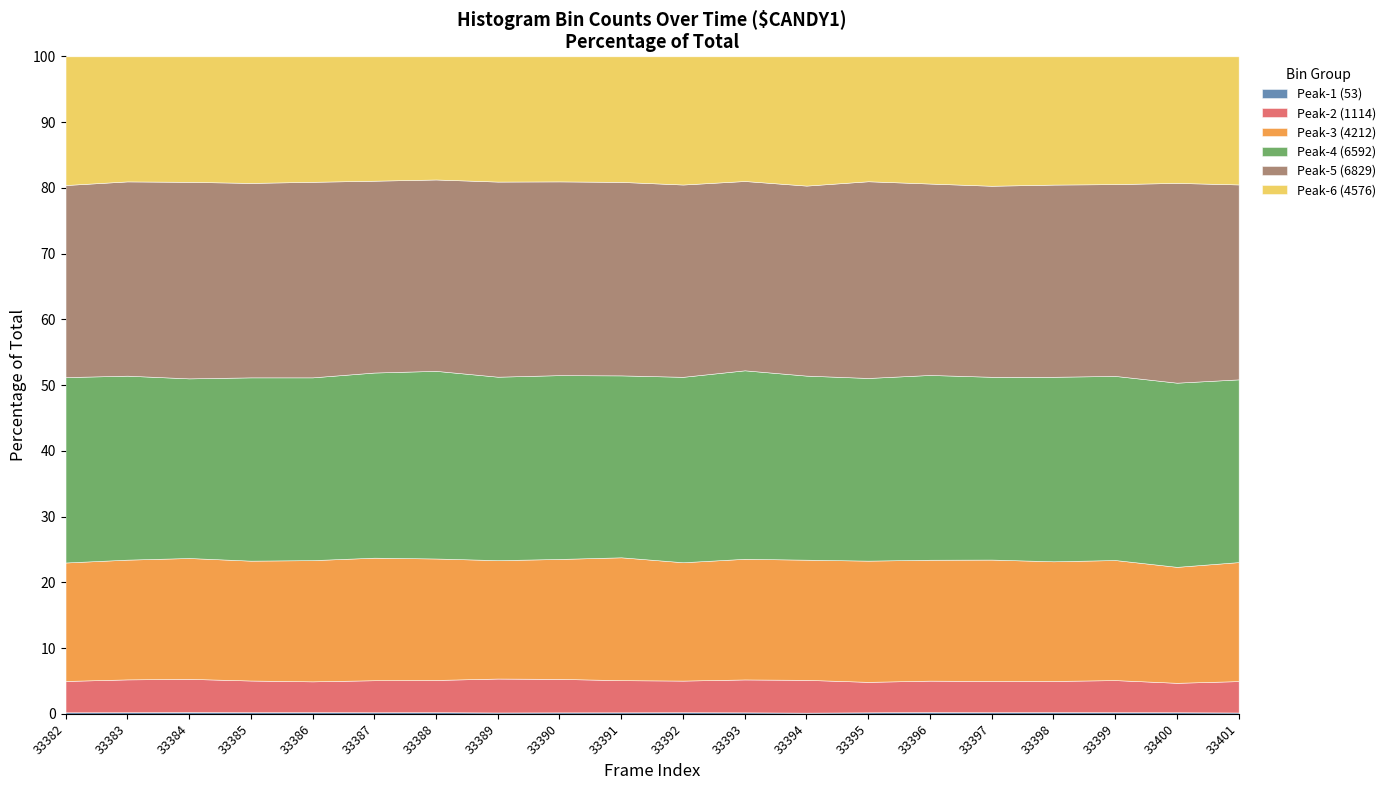

Count the number of categories in the chart.

20